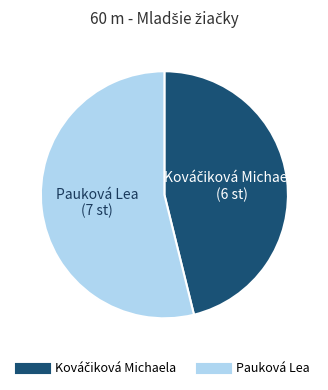

Is it true that Pauková Lea is 69% of the pie?

False